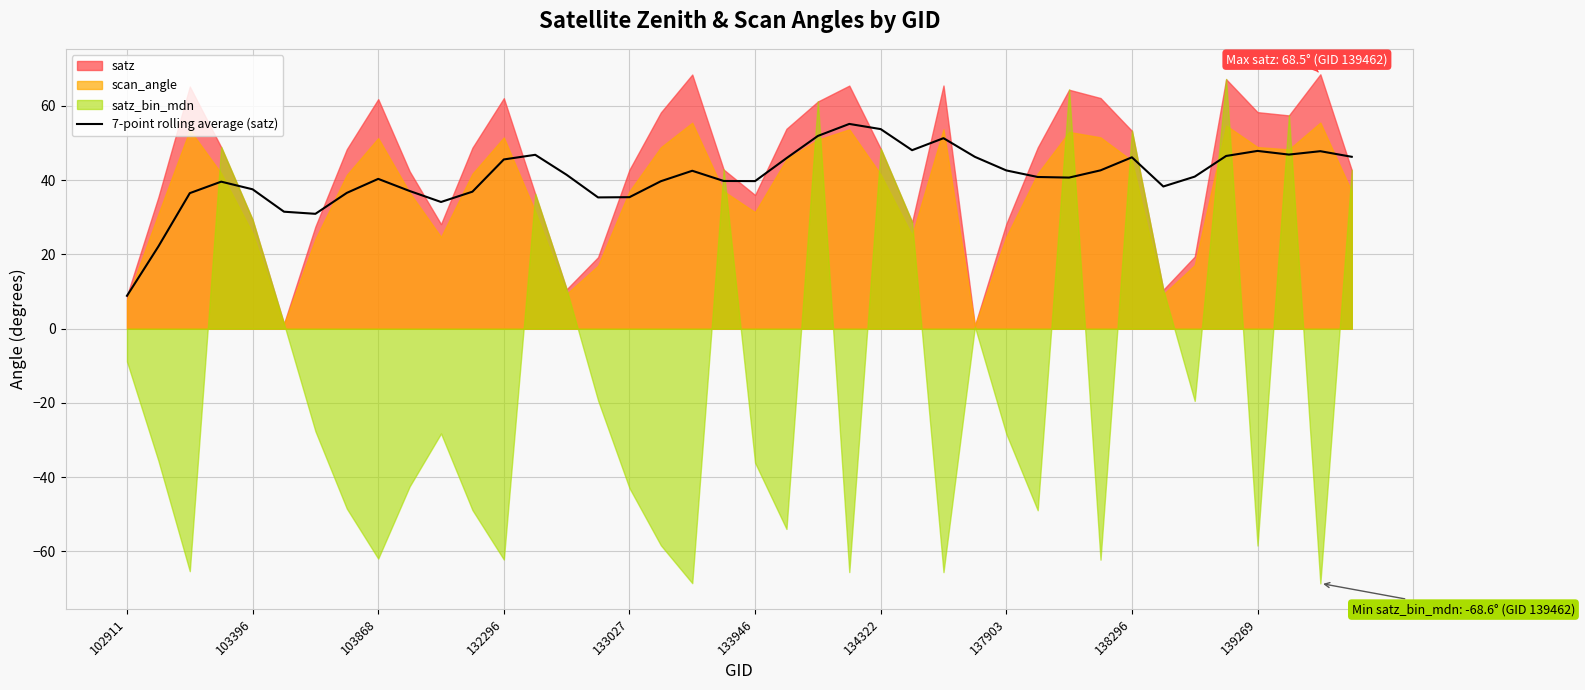

What is the change in value from 10 to 33?

+4.2